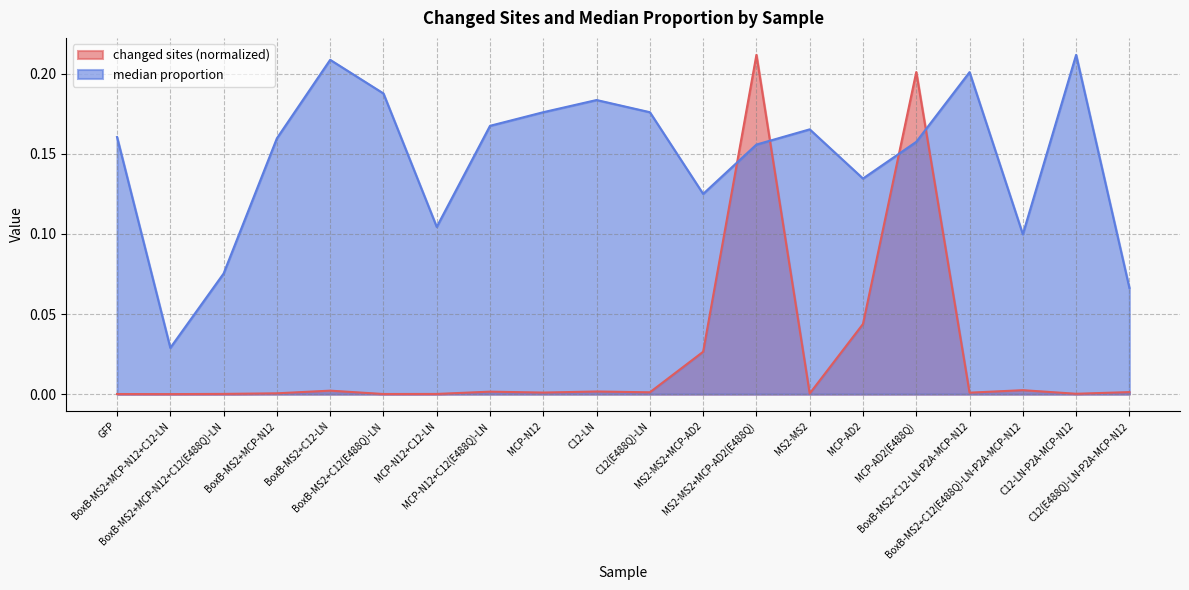

At which label is median proportion closest to 0?

BoxB-MS2+MCP-N12+C12-LN